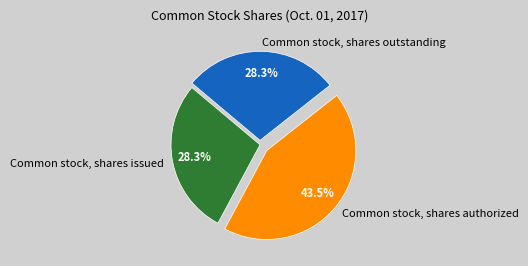

To the nearest percent, what is the difference between the largest and smallest slice percentages?

15%